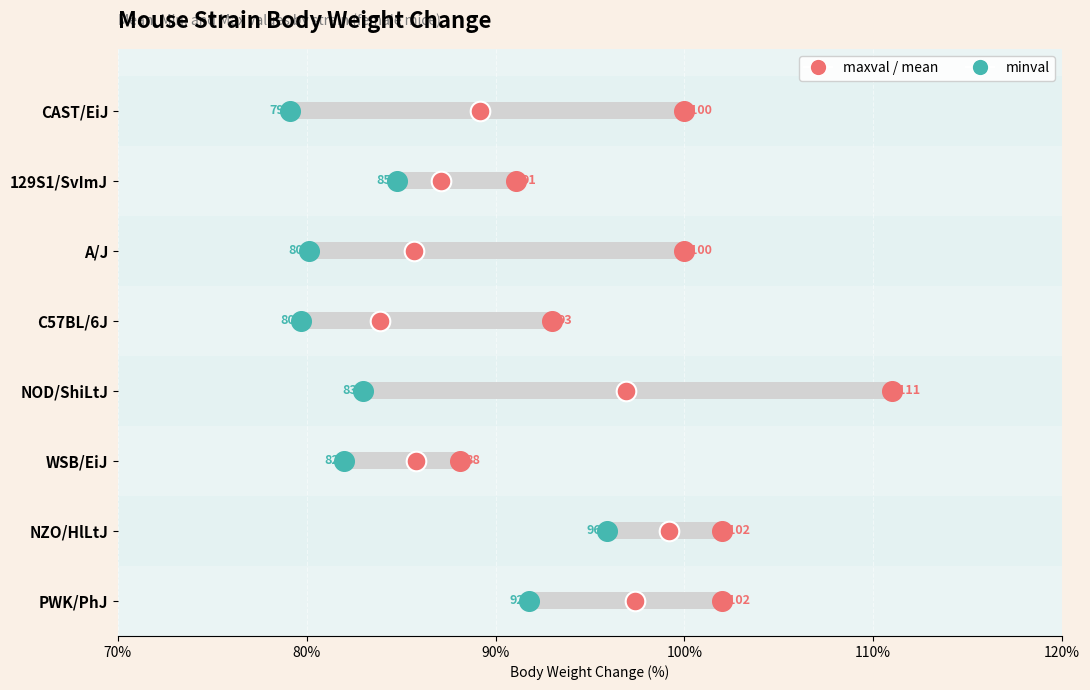

Is the value of mean at 6 greater than the value of minval at 90%?

Yes